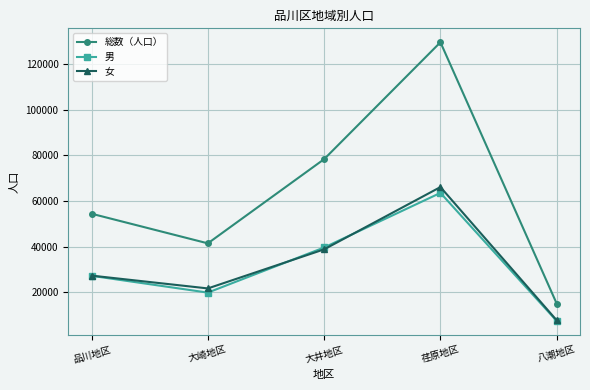

The value of 男 at 荏原地区 is 43313. True or false?

False